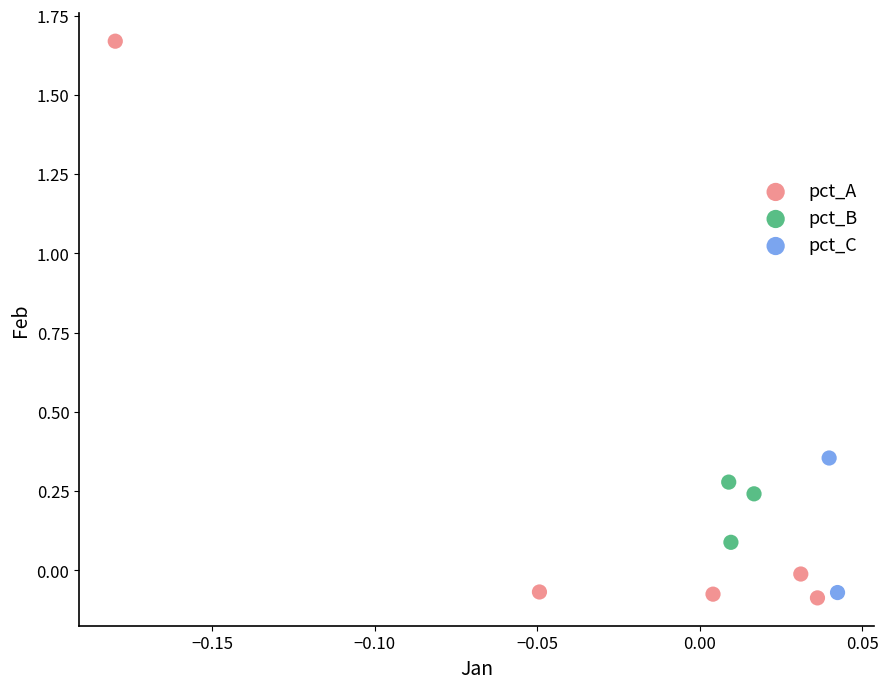

Which series has the largest Y range (max minus min)?

pct_A